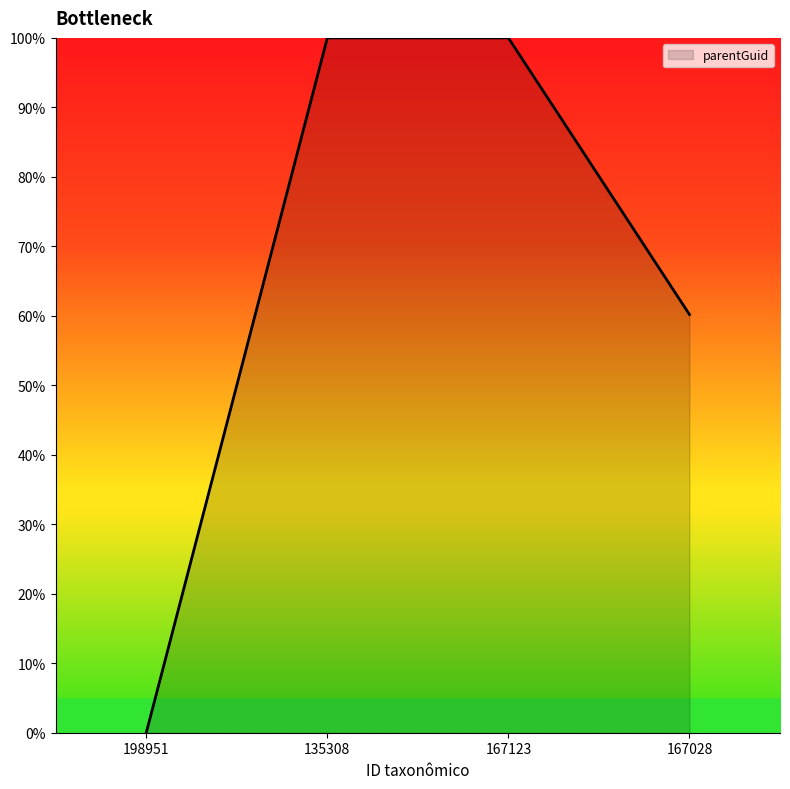

Approximately how many times larger is the value at 167123 compared to 135308?

1.0